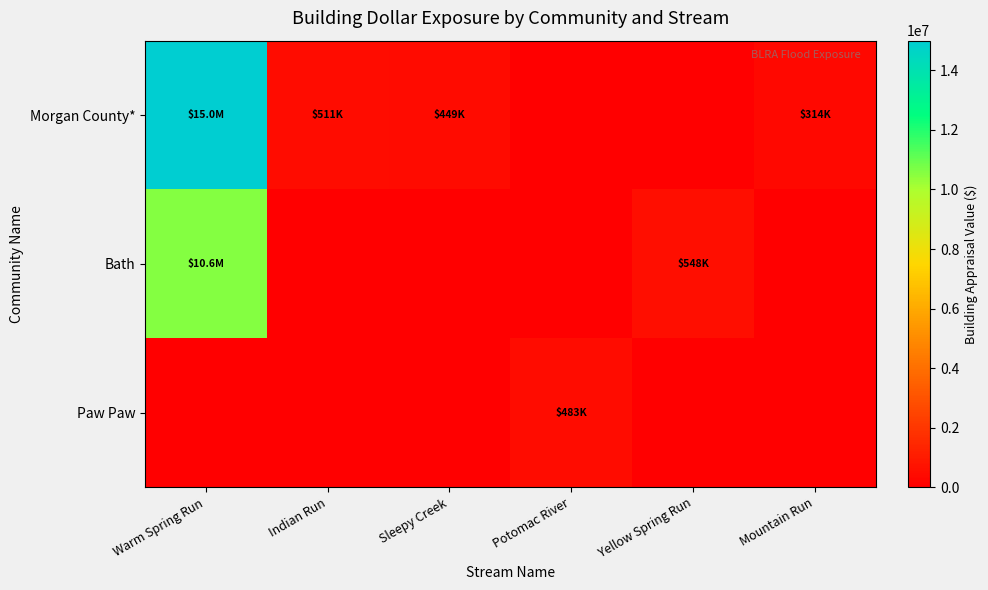

List the series in order of their overall mean, lowest first.

Paw Paw, Bath, Morgan County*